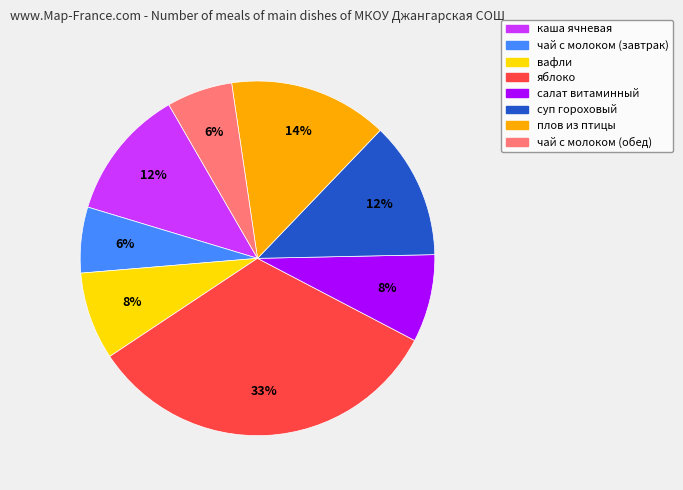

Approximately how many times larger is the value at вафли compared to чай с молоком (завтрак)?

1.3